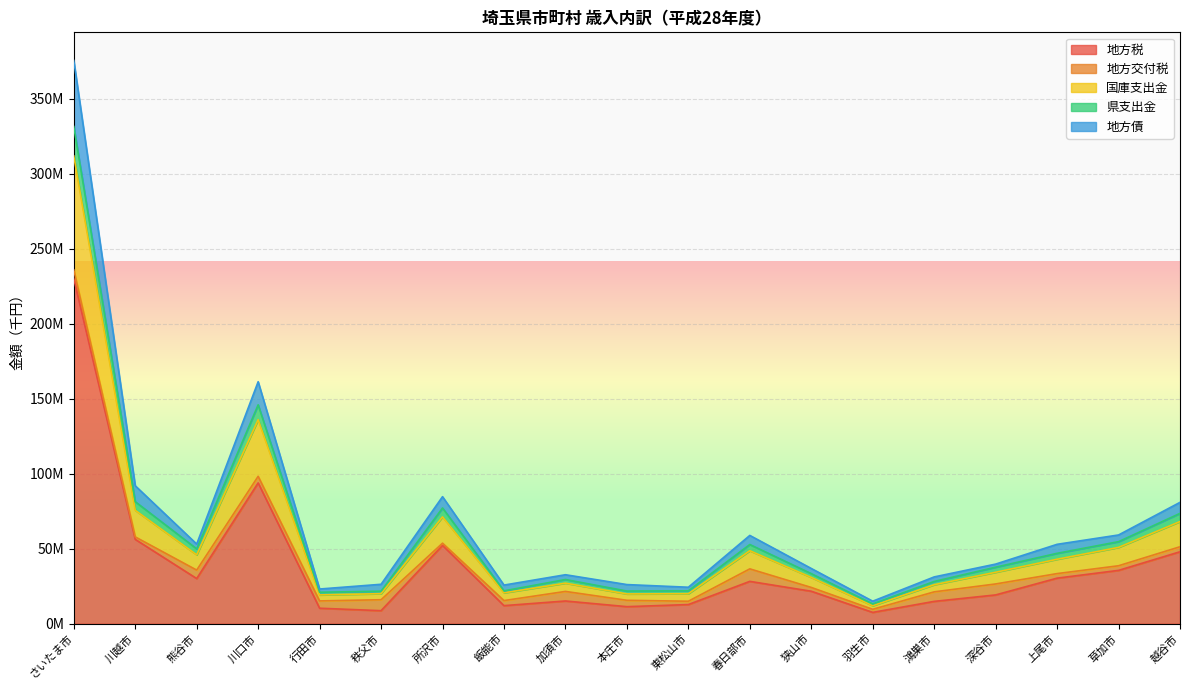

Which category has the lowest value across all series?

羽生市